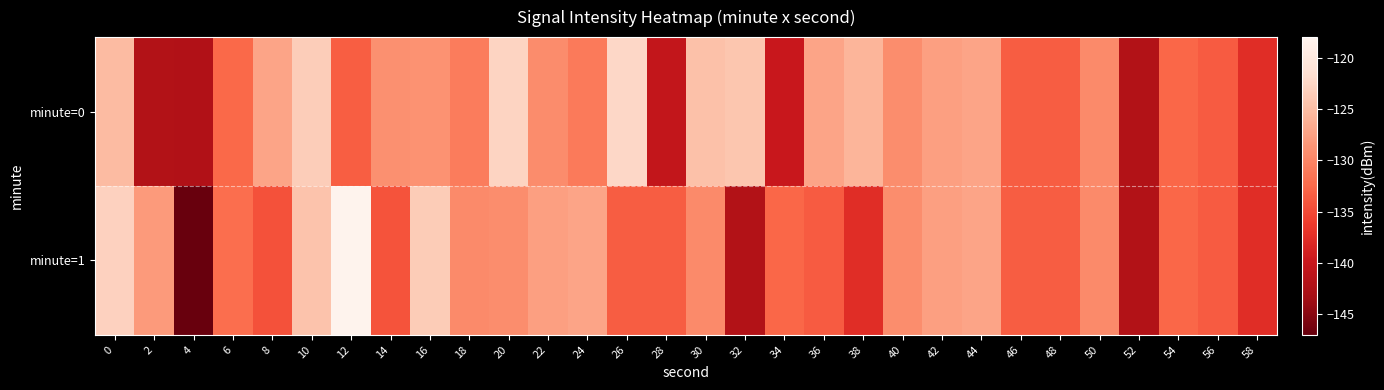

Which series changed the most between 14 and 20?

minute=0